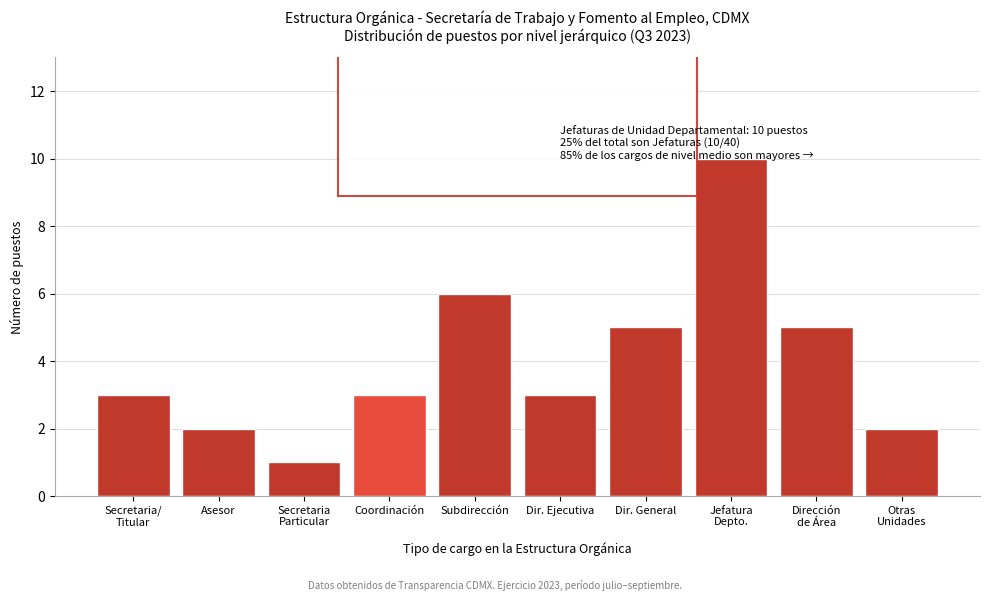

Reading right to left, list all the values displayed in this chart.

2	5	10	5	3	6	3	1	2	3